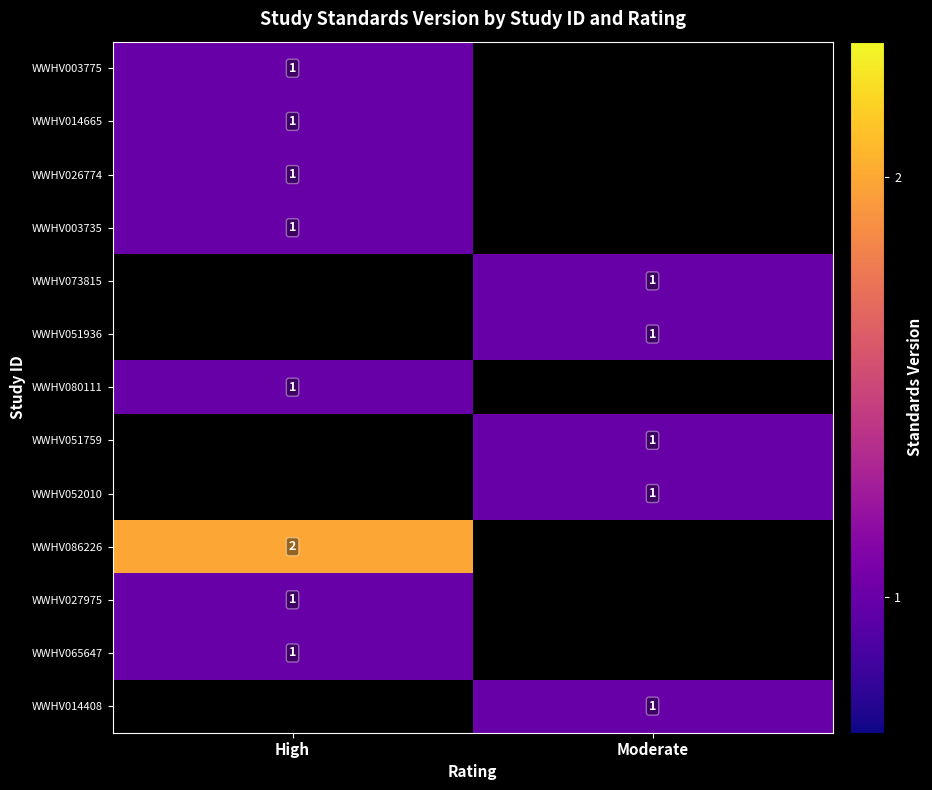

The value of WWHV065647 at High is 0. True or false?

False